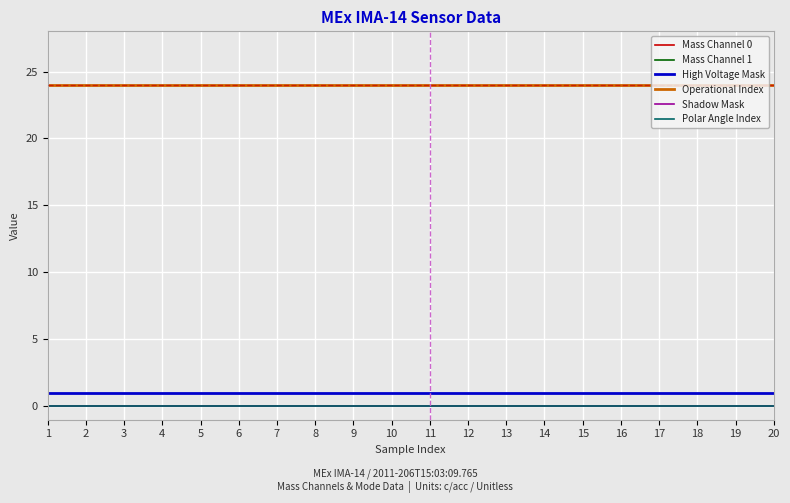

Does the chart have visible grid lines?

Yes